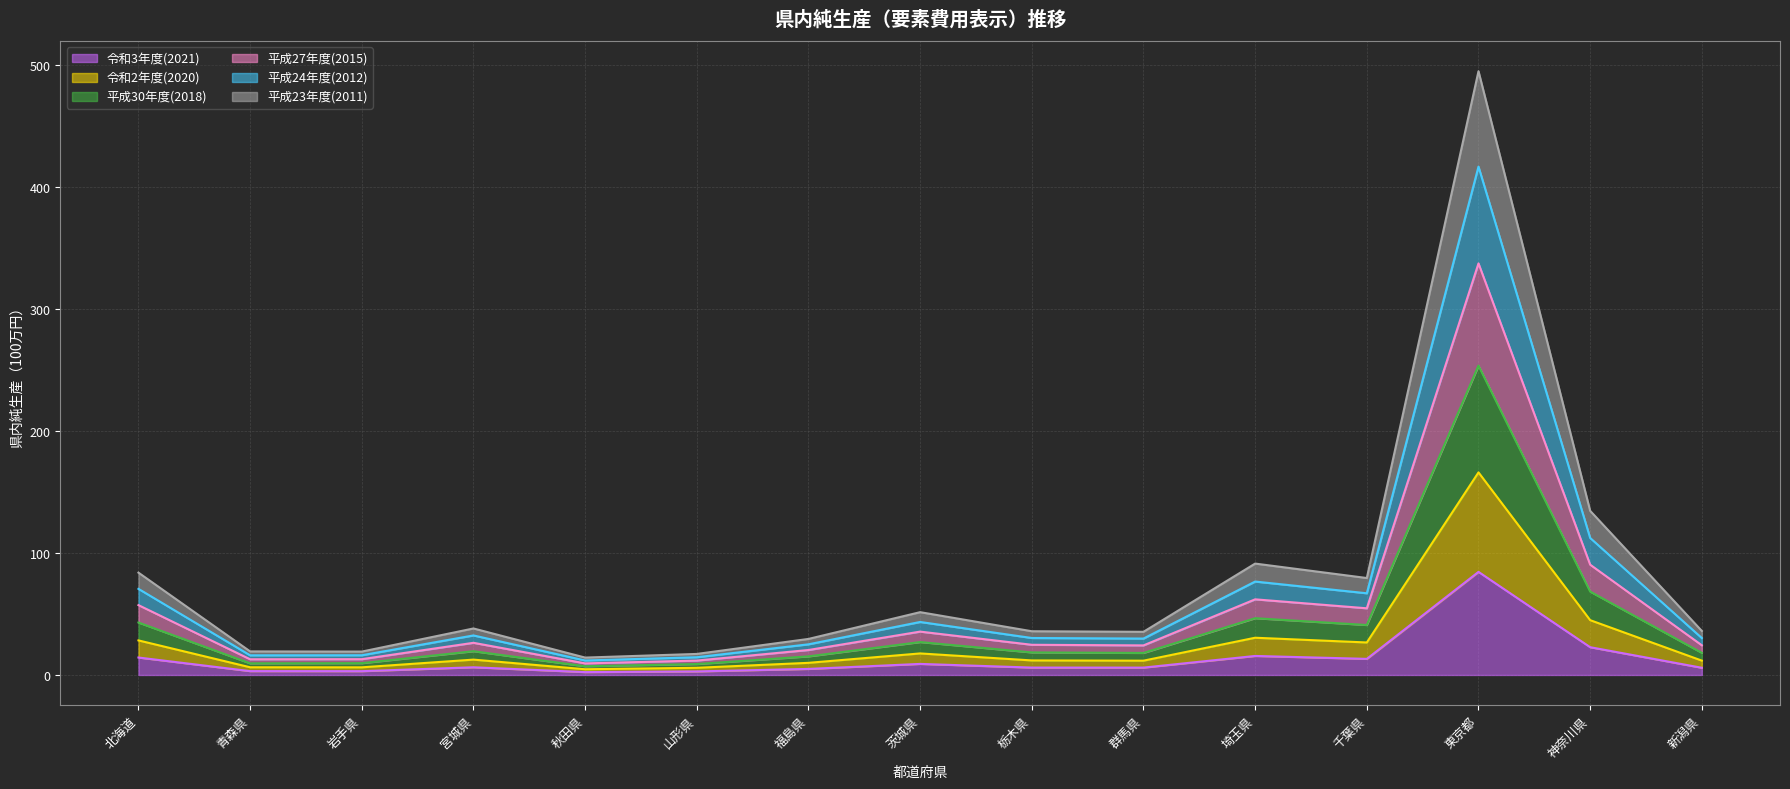

Between 埼玉県 and 東京都, which is larger?

東京都